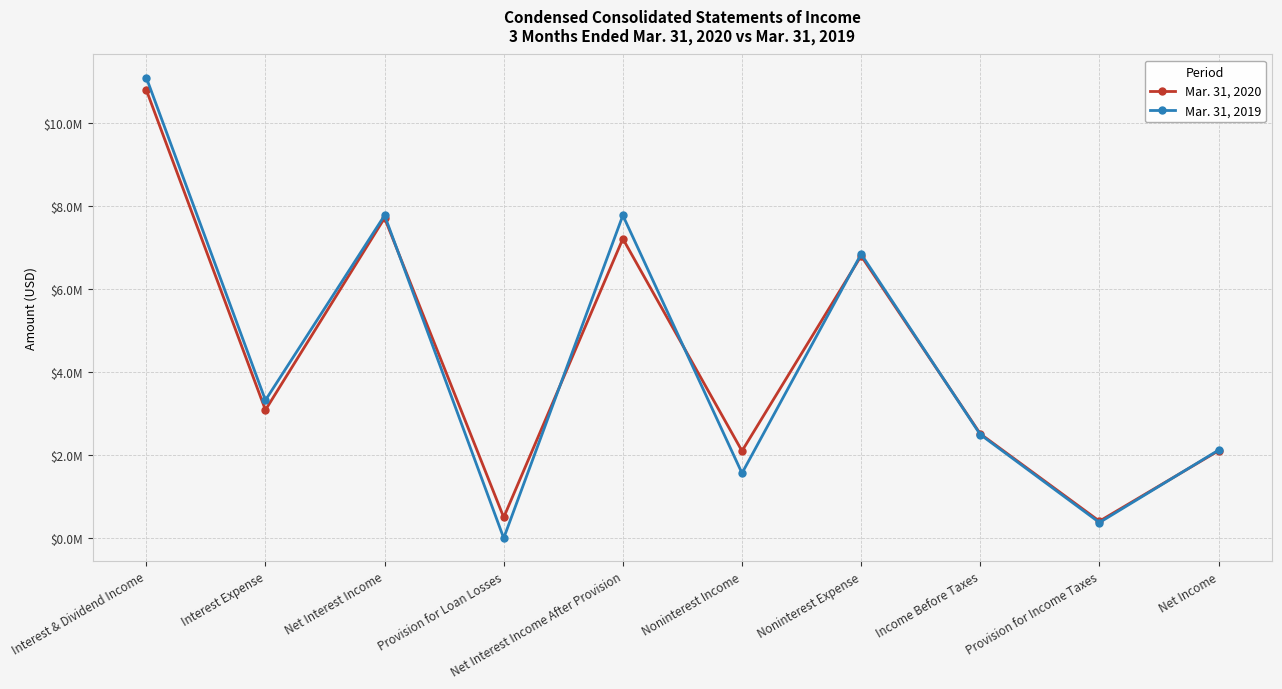

List the series in order of their peak value, lowest first.

Mar. 31, 2020, Mar. 31, 2019